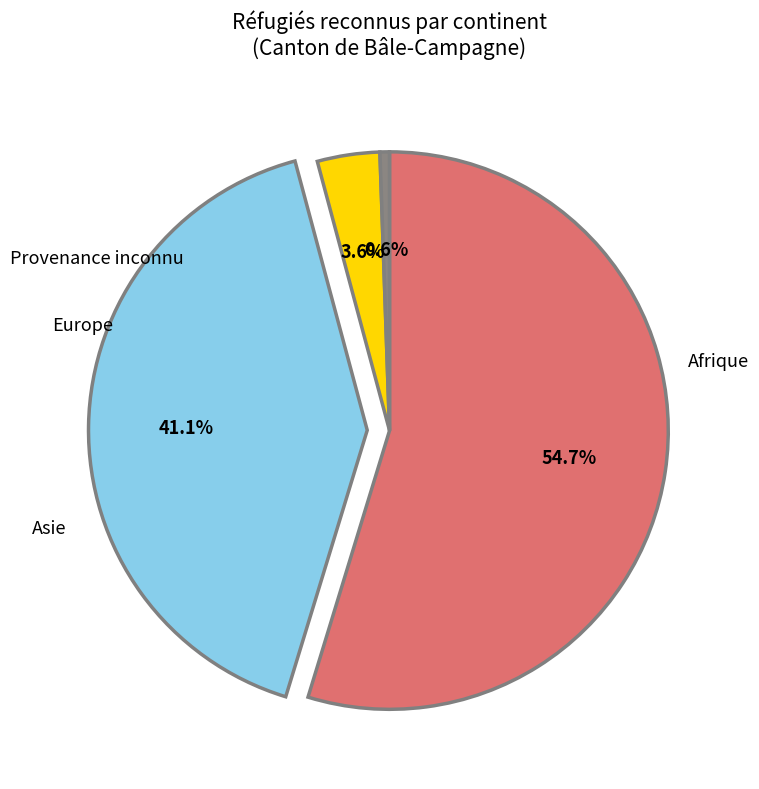

Is there any slice that represents more than half of the pie?

Yes